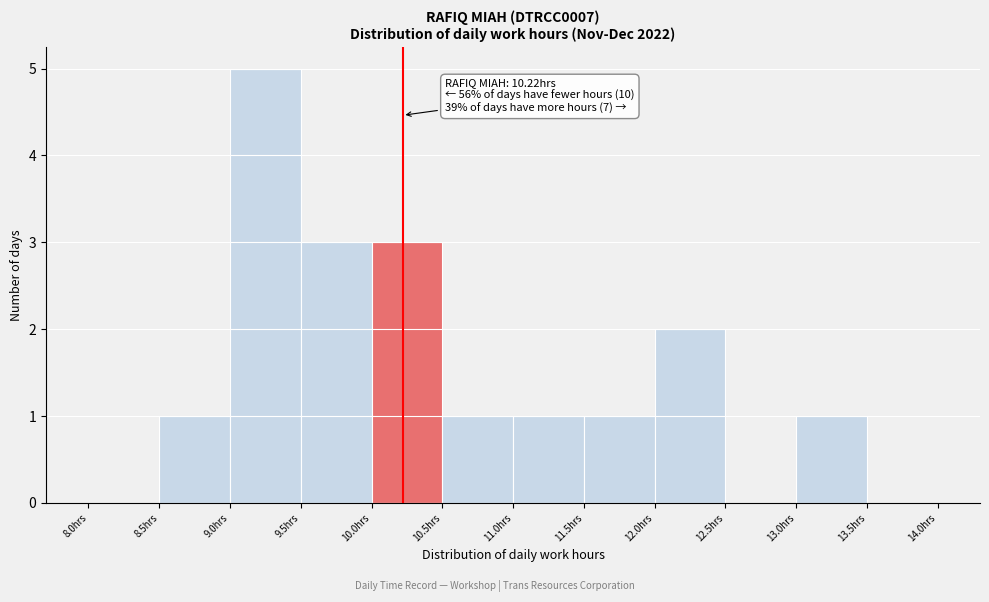

Which range on the x-axis has the tallest bar?

9.0 to 9.5